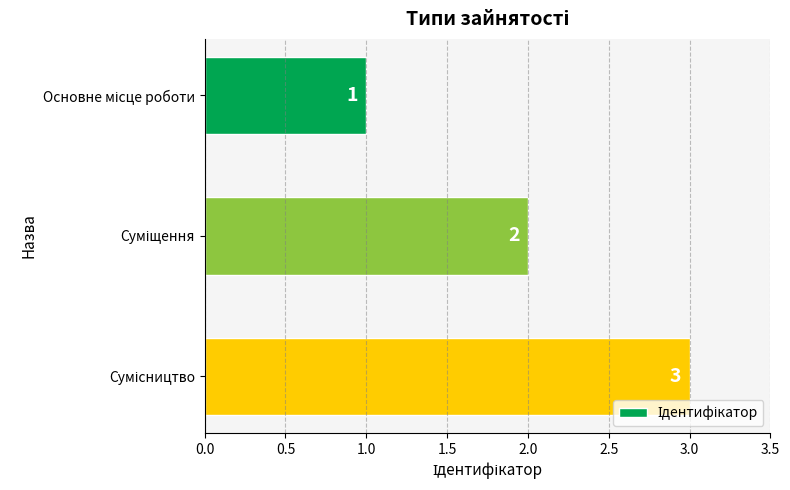

What is the sum of all values?

6